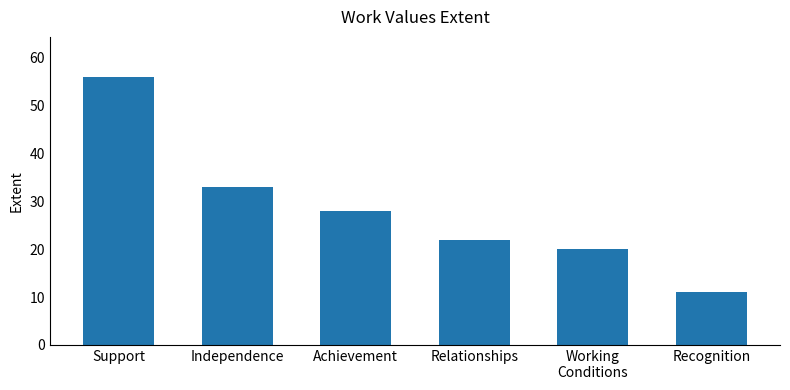

Reading right to left, what are all the values shown in this chart?

11	20	22	28	33	56